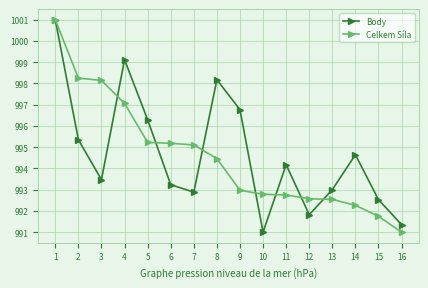

Rank the series at 14 from highest to lowest value.

Body, Celkem Síla